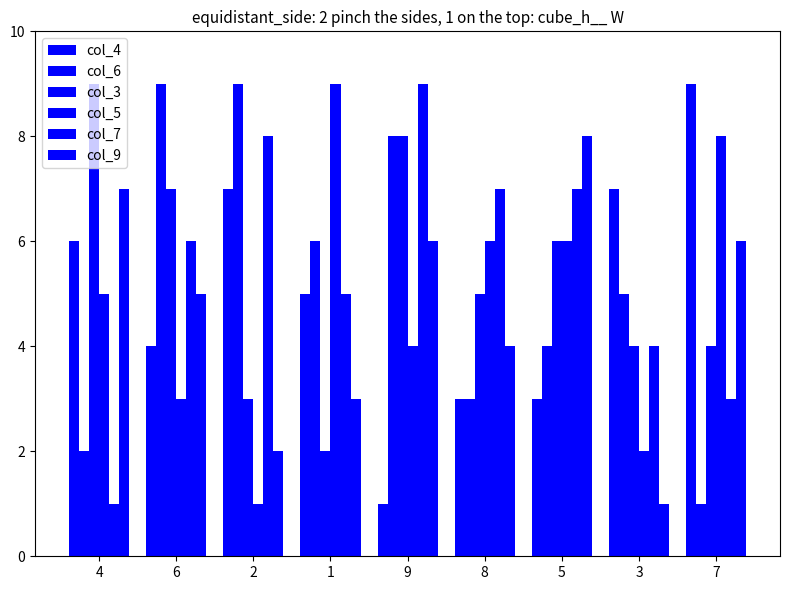

Which series has the largest range (max minus min)?

col_4